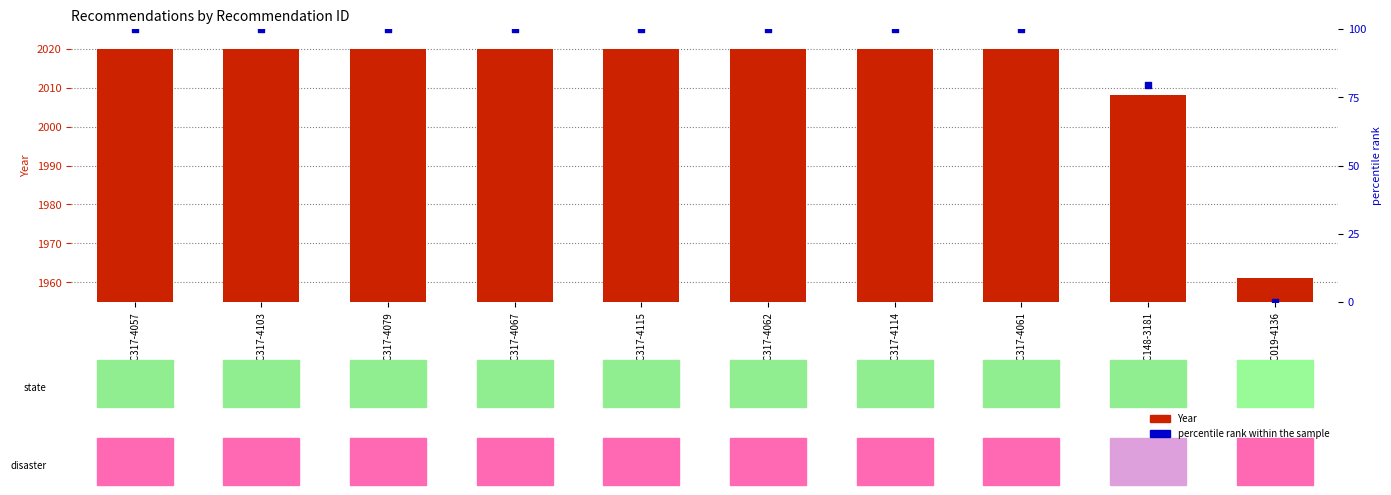

Which series contains the lowest Y value?

percentile rank within the sample